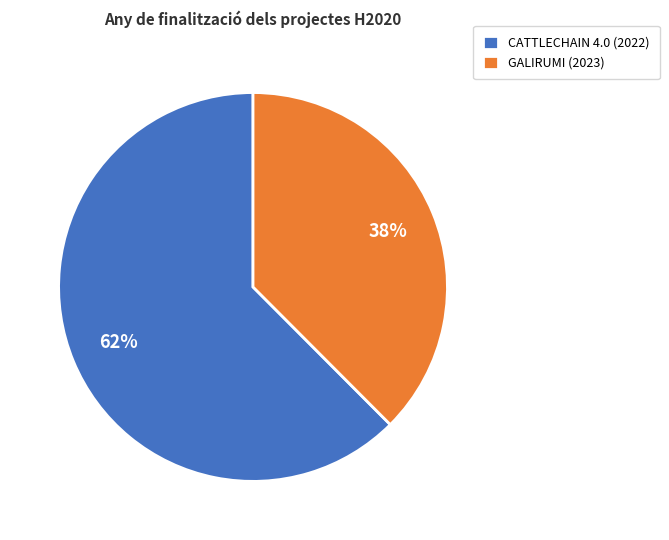

Is CATTLECHAIN 4.0 (2022) the majority of the pie?

Yes